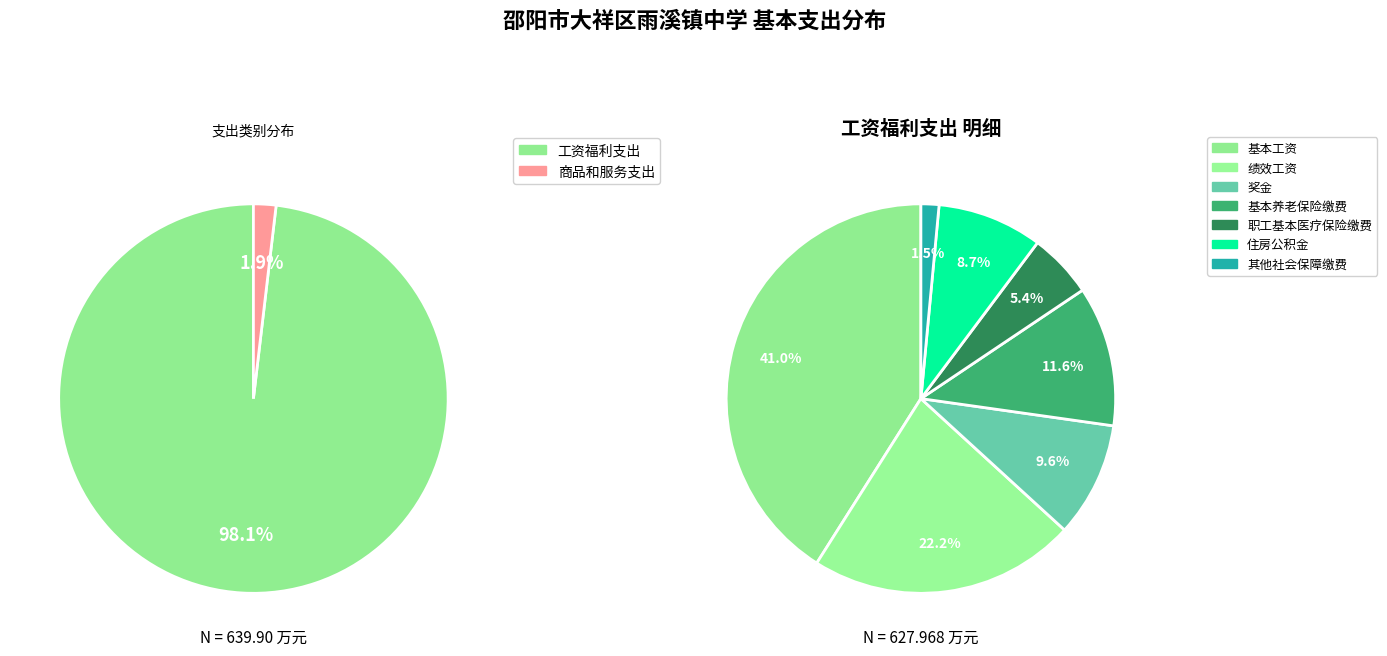

Count the number of slices in the pie.

2